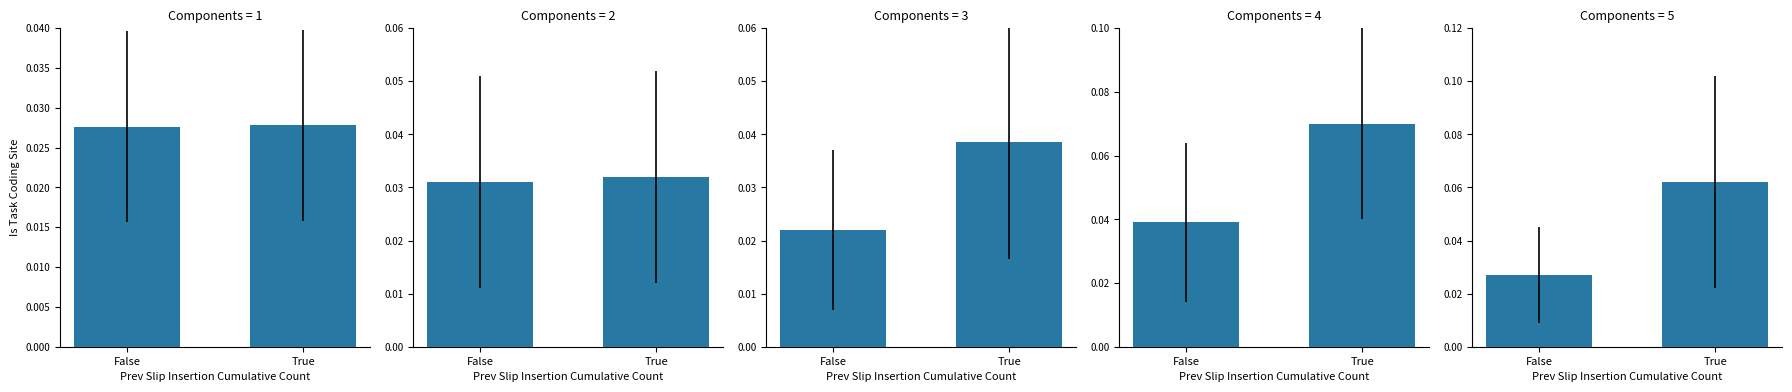

What is the label of the 2nd bar from the right?

False